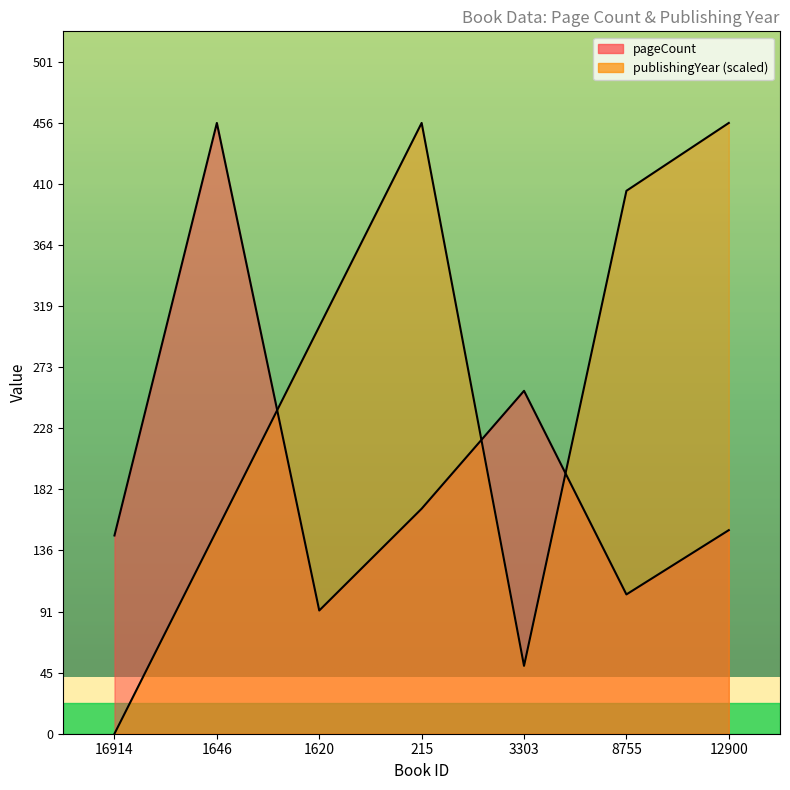

Reading left to right, transcribe all the data shown in this chart.

pageCount: 148.0	456.0	92.0	168.0	256.0	104.0	152.0
publishingYear: 0.0	152.0	304.0	456.0	50.7	405.3	456.0